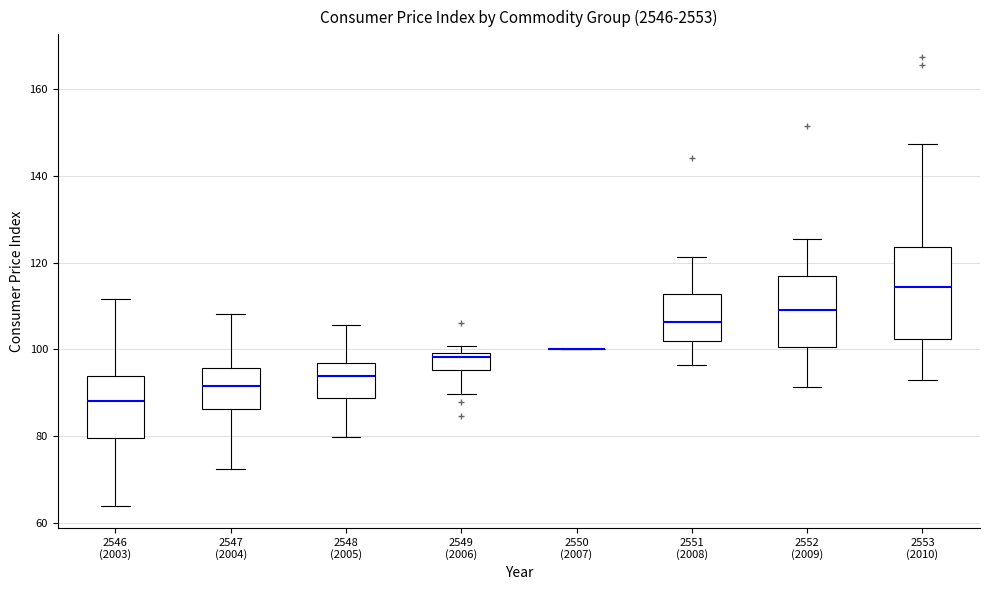

Reading left to right, transcribe this box plot: for each box, give where its median line is, the range the box spans, and where its two whiskers end, as read against the y-axis. The values are not printed on the chart, so give them approximately, as read against the axis.

2546 (2003): median 88, box 80 to 94, whiskers 64 to 112
2547 (2004): median 92, box 86 to 96, whiskers 72 to 108
2548 (2005): median 94, box 88 to 96, whiskers 80 to 106
2549 (2006): median 98, box 96 to 100, whiskers 90 to 100 (just above the box's upper edge)
2550 (2007): box collapsed to a line at 100, whiskers 100 to 100
2551 (2008): median 106, box 102 to 112, whiskers 96 to 122
2552 (2009): median 110, box 100 to 116, whiskers 92 to 126
2553 (2010): median 114, box 102 to 124, whiskers 92 to 148